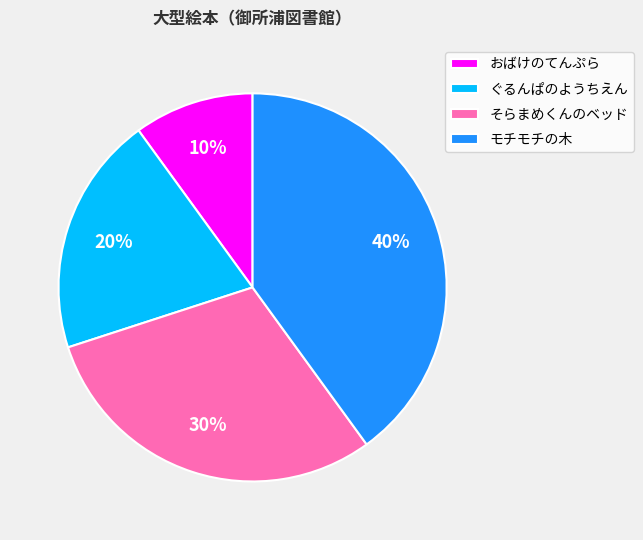

To the nearest percent, what portion does おばけのてんぷら represent?

10%